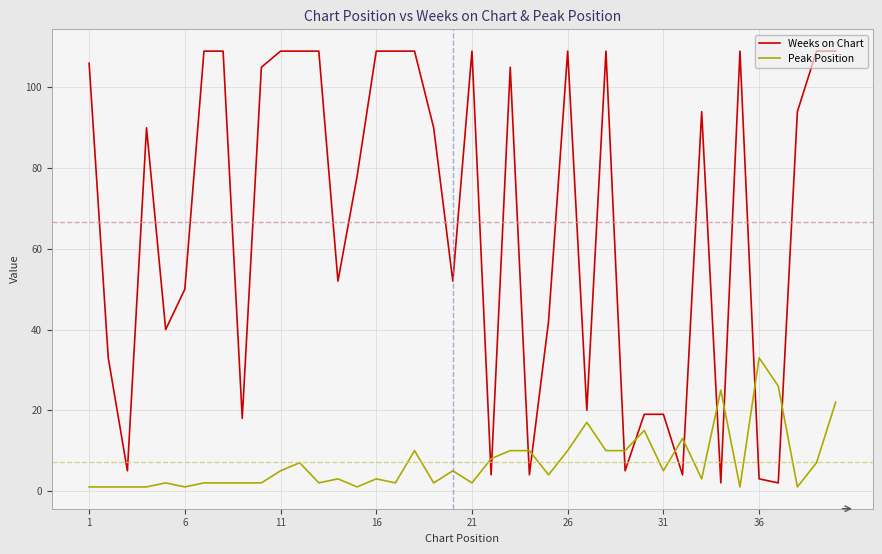

What is the highest value of the Weeks on Chart series?

109